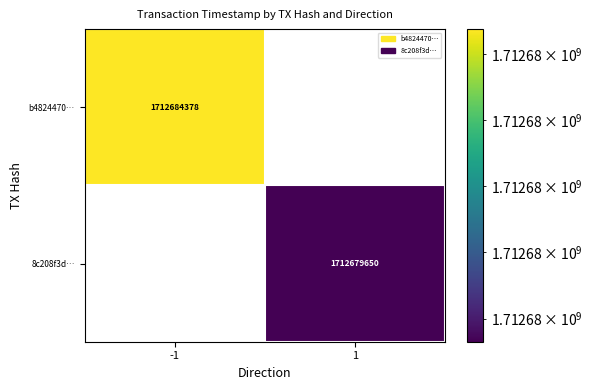

What is the smallest value displayed?

1712679650.0